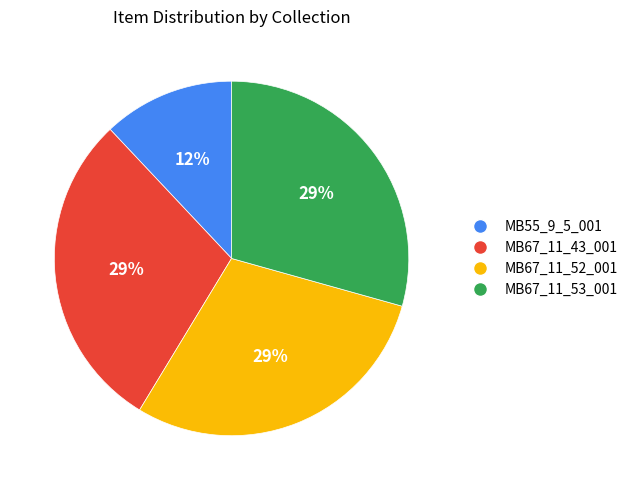

Between MB55_9_5_001 and MB67_11_52_001, which is larger?

MB67_11_52_001